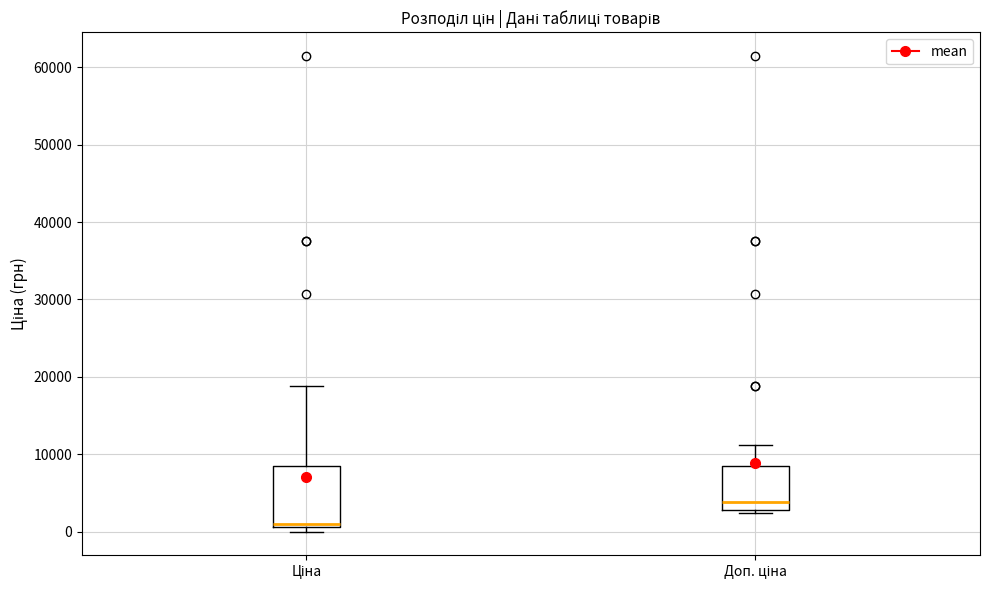

Reading left to right, read every box against the y-axis: the position of its median line, the range the box covers, and the ends of its whiskers. The values are not printed on the chart, so give them approximately, as read against the axis.

Ціна: median 1000 (just above the box's lower edge), box 1000 to 8000, whiskers 0 to 19000
Доп. ціна: median 4000, box 3000 to 8000, whiskers 2000 to 11000